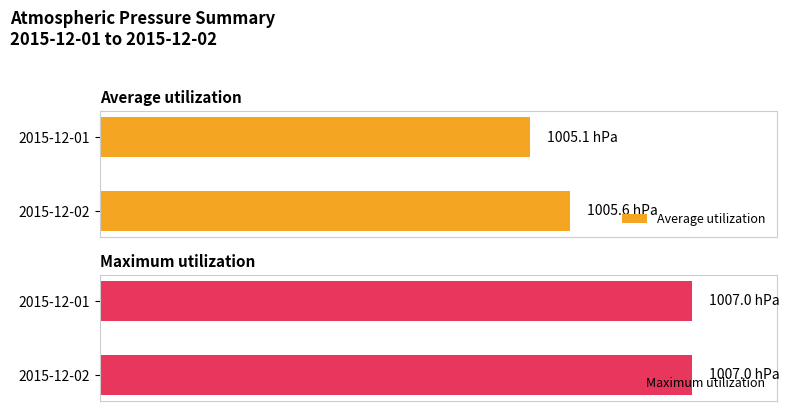

Between 2015-12-01 and 2015-12-02, which is larger?

2015-12-02